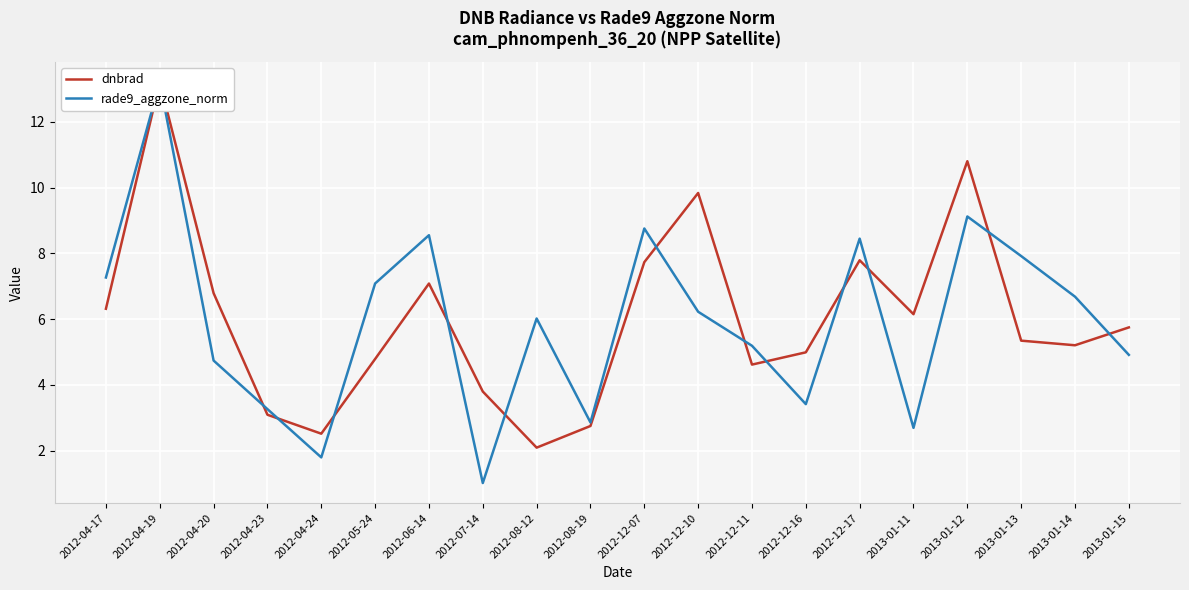

What is the total value across all series at 2012-04-19?

26.4